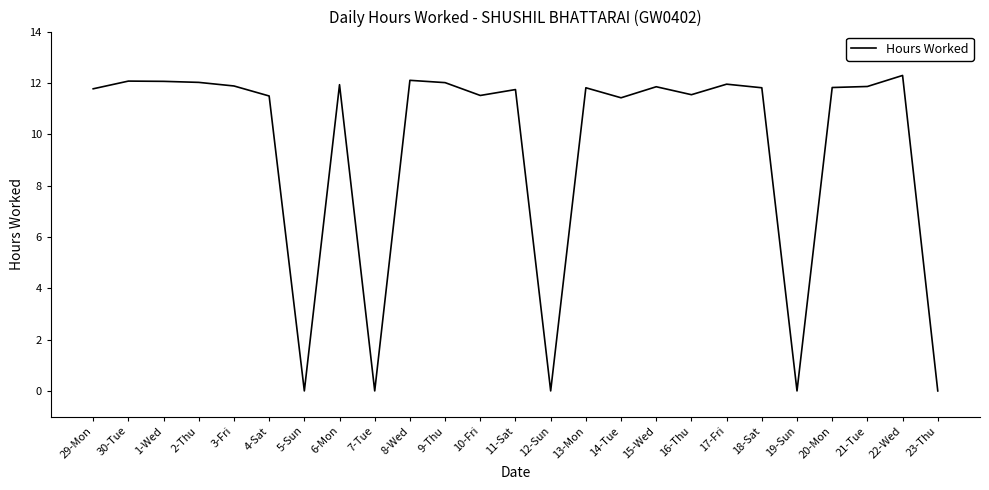

Is this an area chart (filled region under the line)?

No